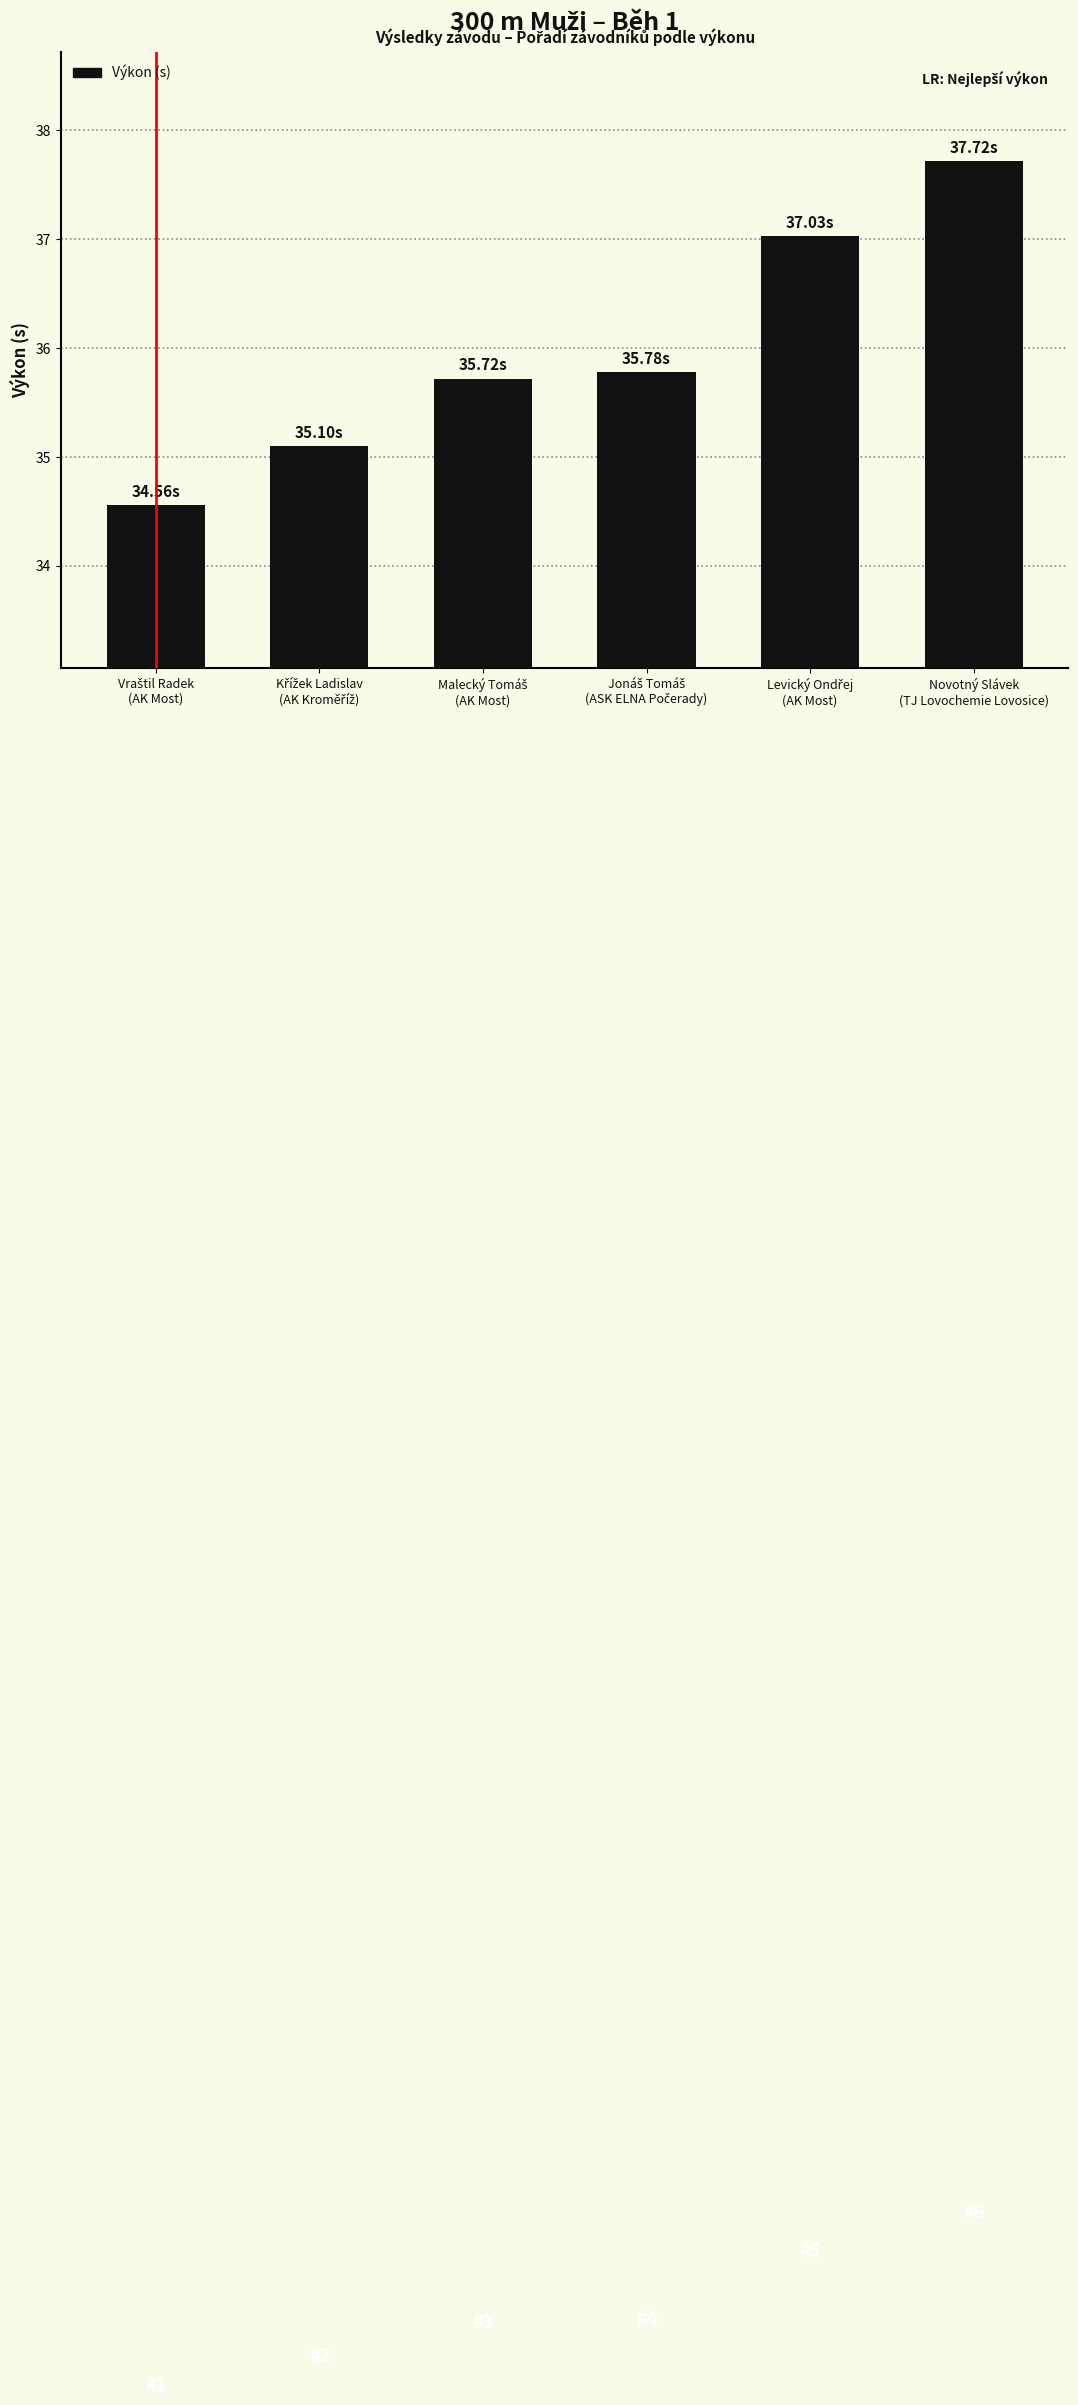

What is the difference between the maximum and second lowest values?

2.6